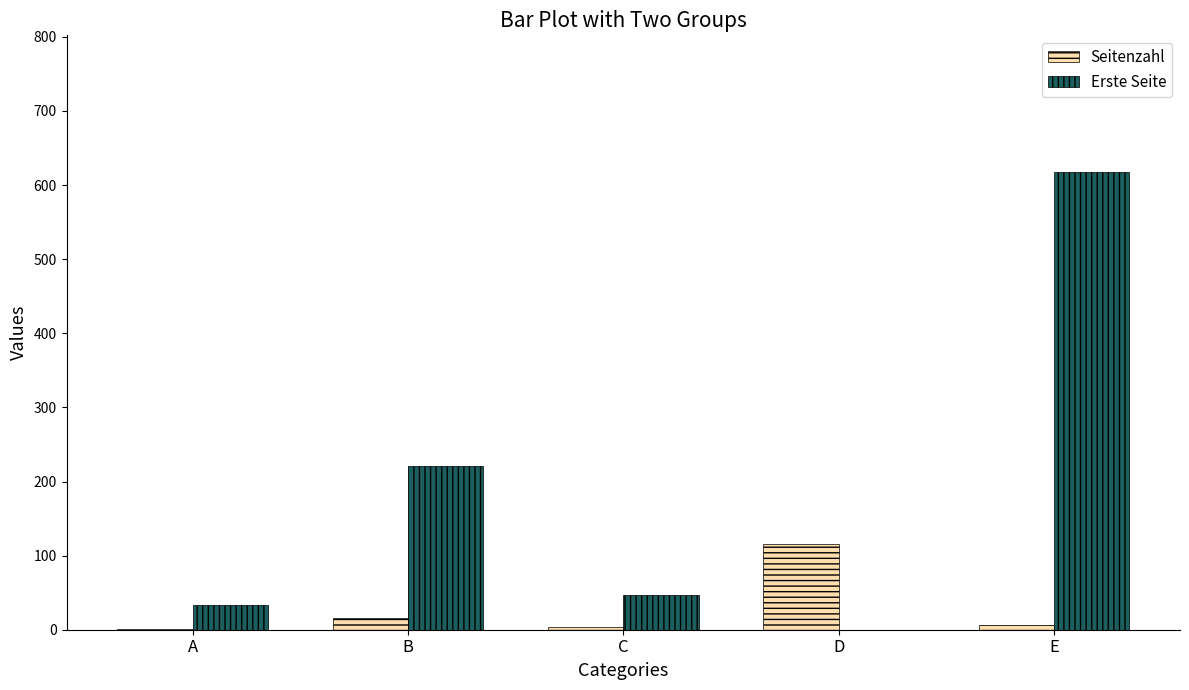

What is the spread (max minus min) of values at E?

610